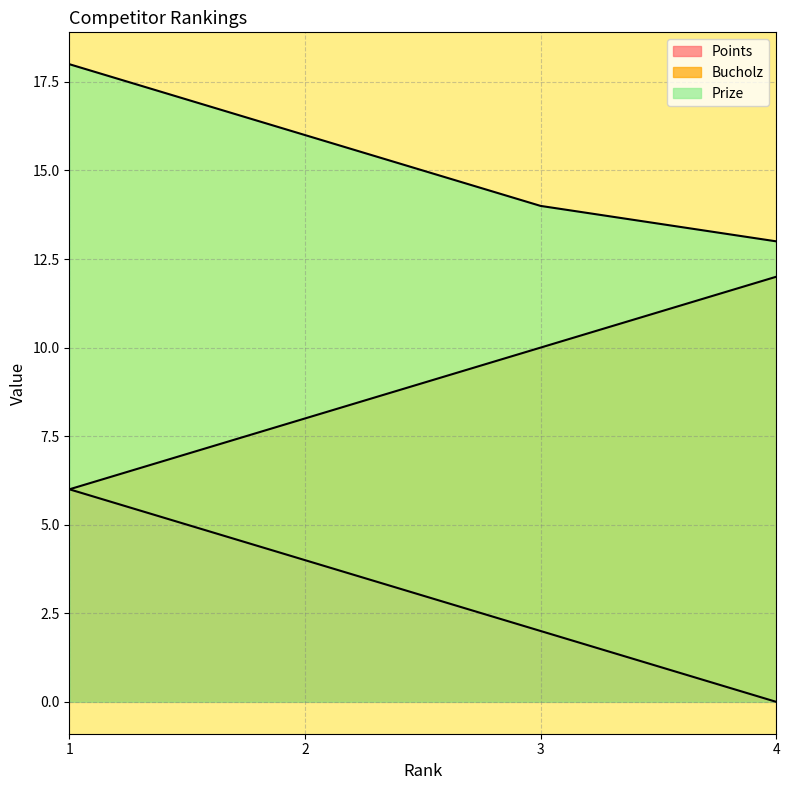

What is the value of the Prize point at the 3rd from the left?

14